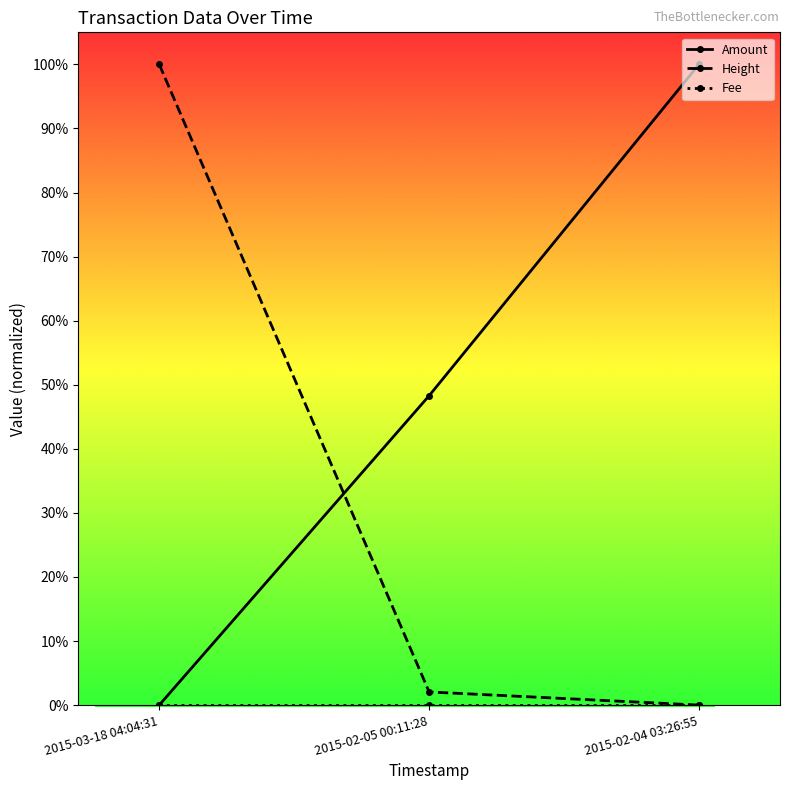

What is the highest value of the Height series?

100.0